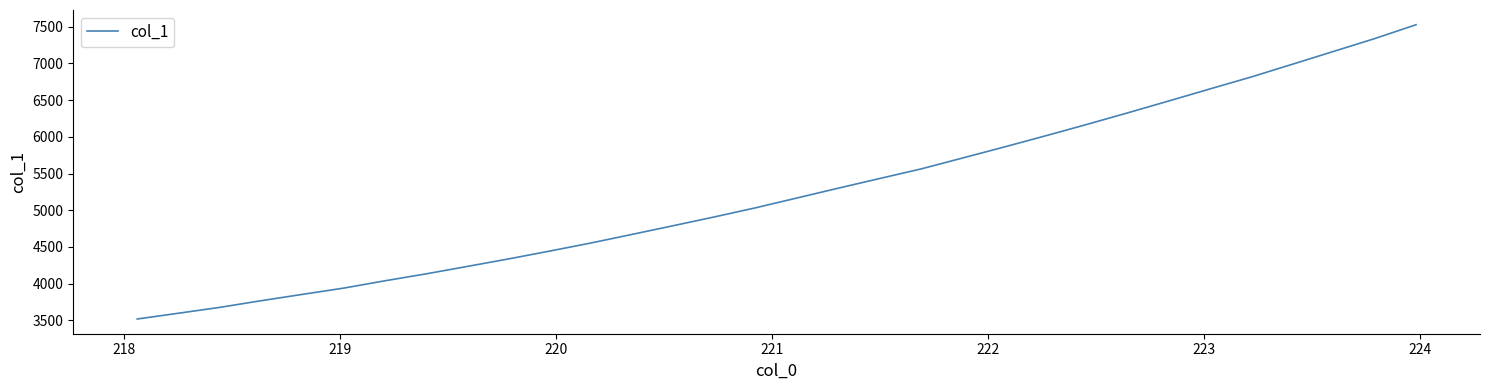

What is the maximum value shown in the chart?

7527.9